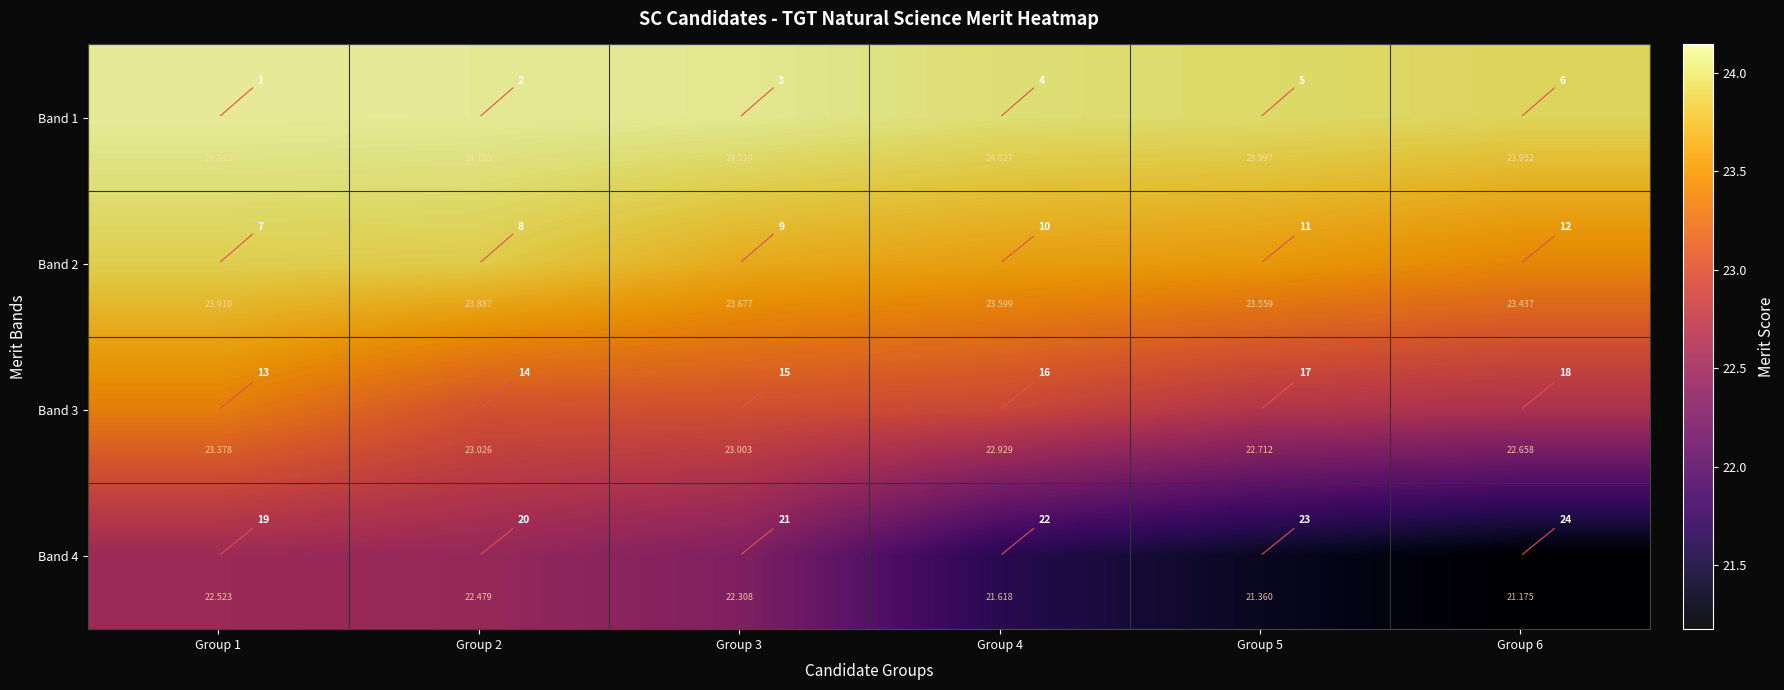

Which category has the highest value in the Band 2 series?

Group 1